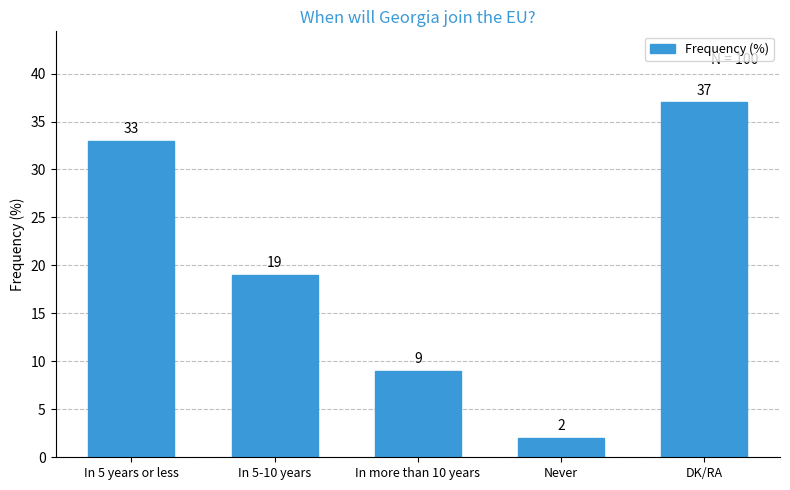

Where does the data first go above 19?

In 5 years or less